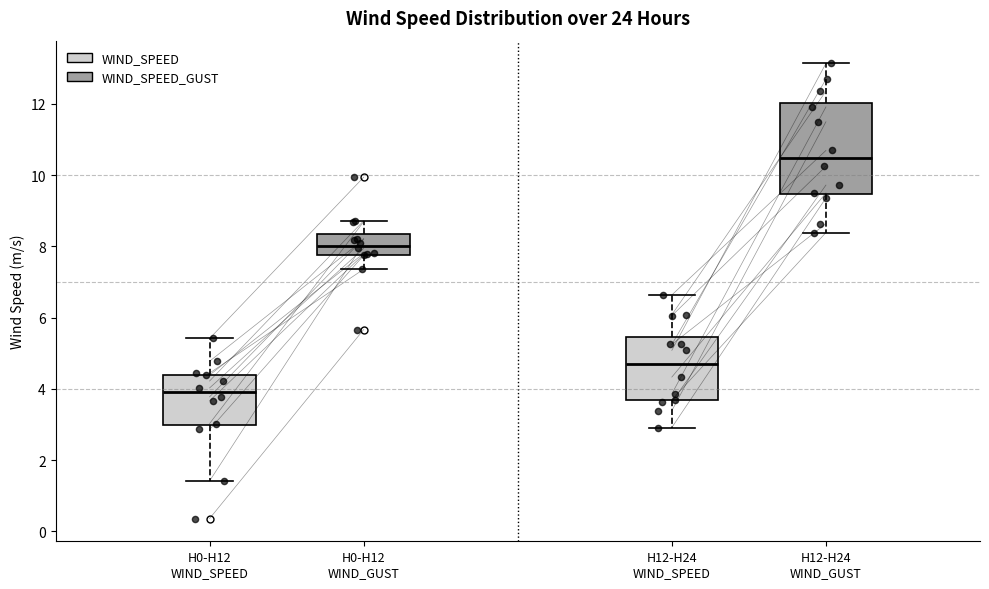

Comparing the boxes themselves (not the whiskers), which one is the tallest?

H12-H24 WIND_GUST